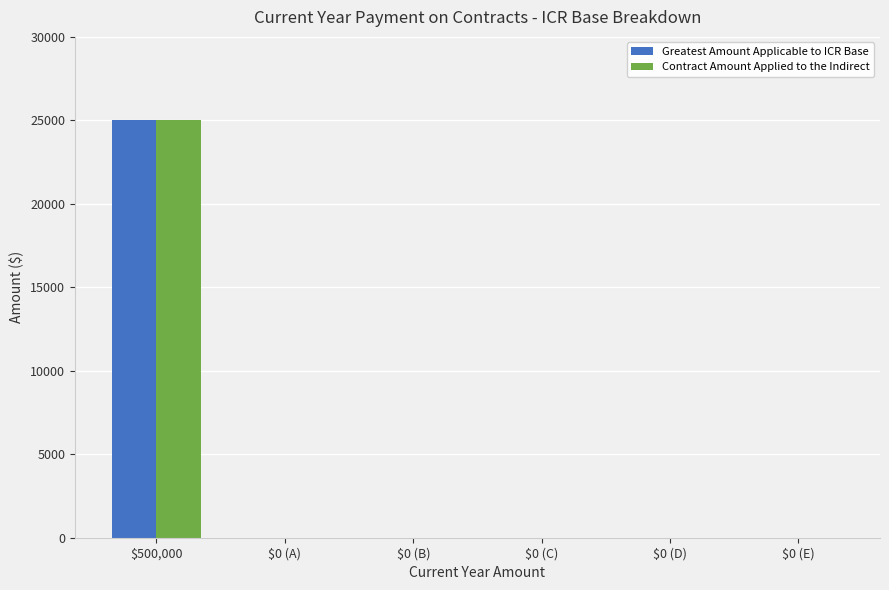

How many groups of bars are there?

6